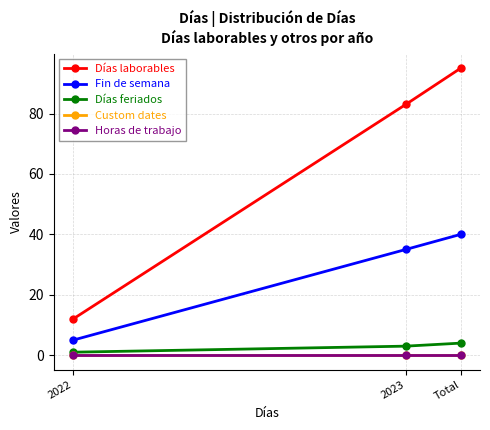

List the series in order of their peak value, highest first.

Días laborables, Fin de semana, Días feriados, Custom dates, Horas de trabajo